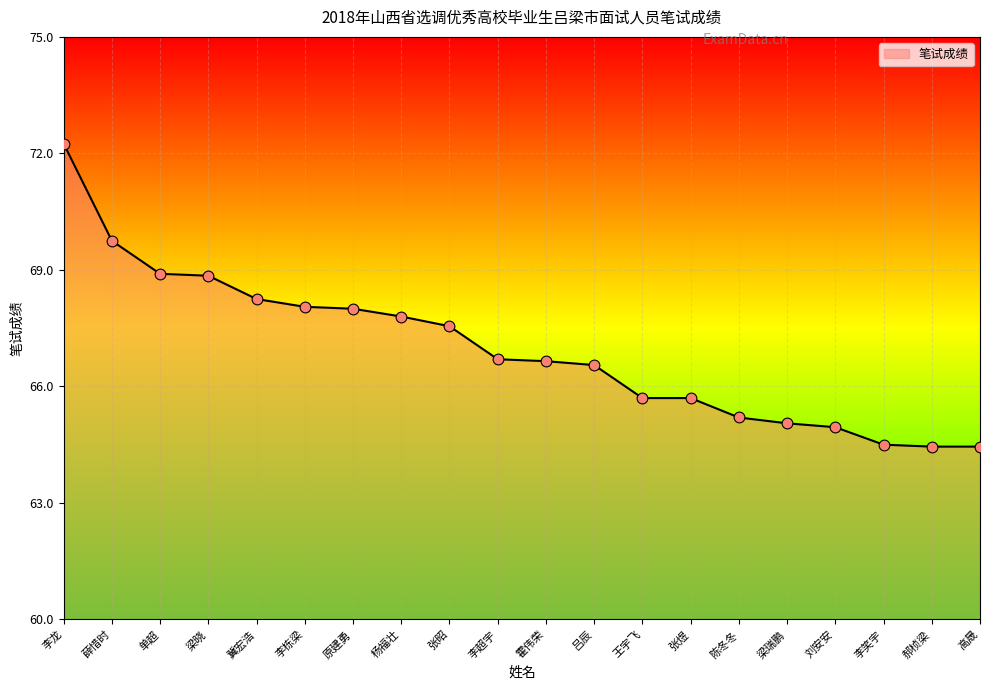

What is the ratio of the value at 高晟 to the value at 吕辰?

1.0